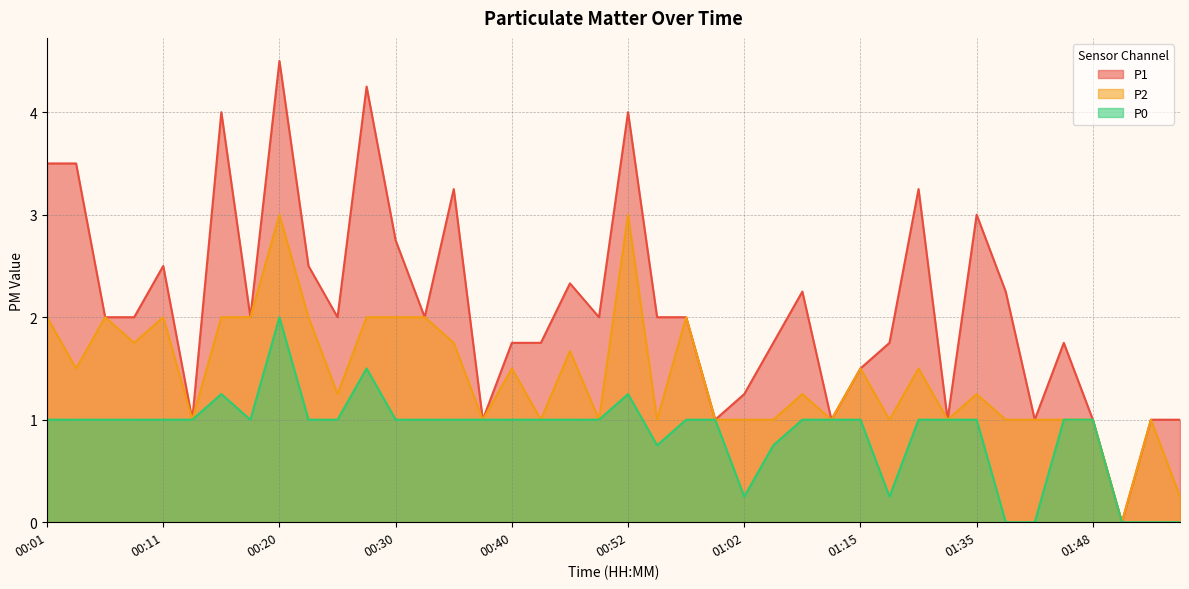

True or false: P0 has a value of 1.0 at 01:07.

True